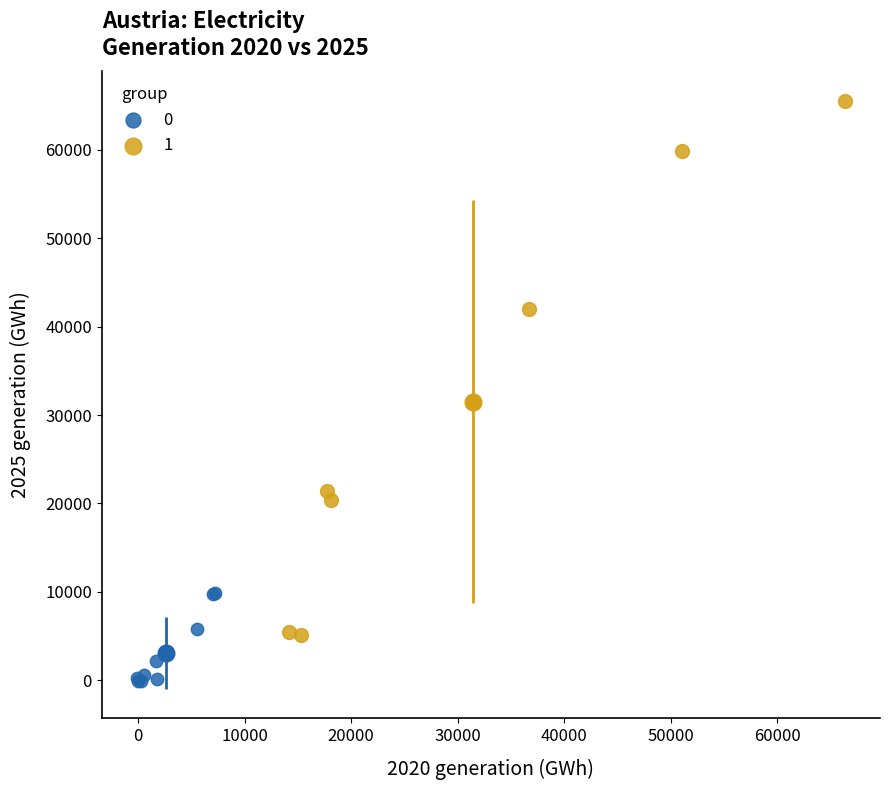

Which series reaches the maximum Y coordinate?

1